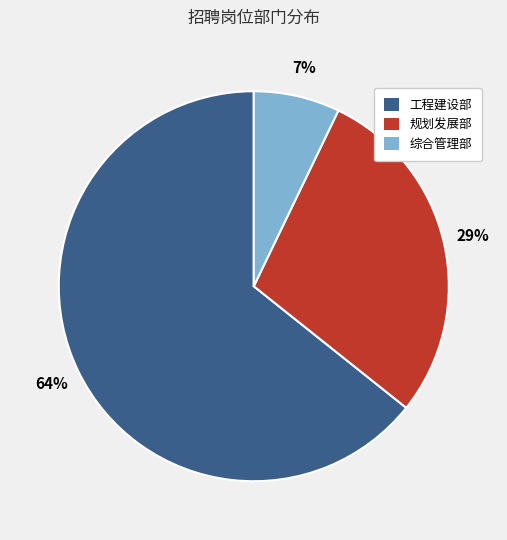

Is the sum of 规划发展部 and 工程建设部 greater than half?

Yes